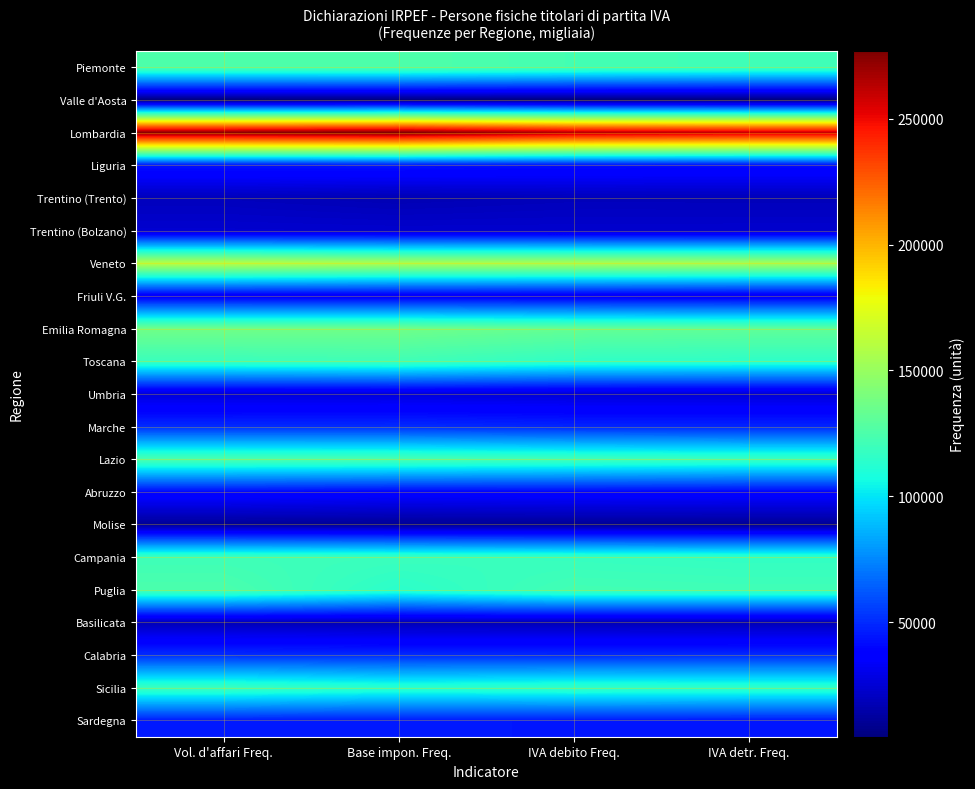

Which series has the largest range (max minus min)?

Lombardia